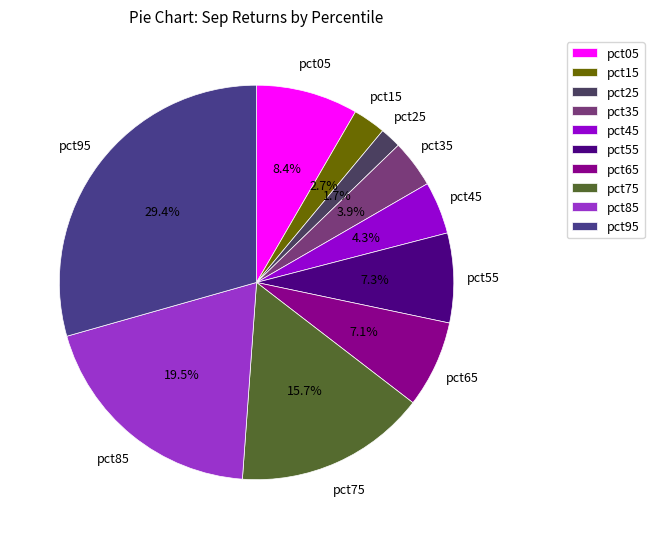

Between pct35 and pct25, which is larger?

pct35